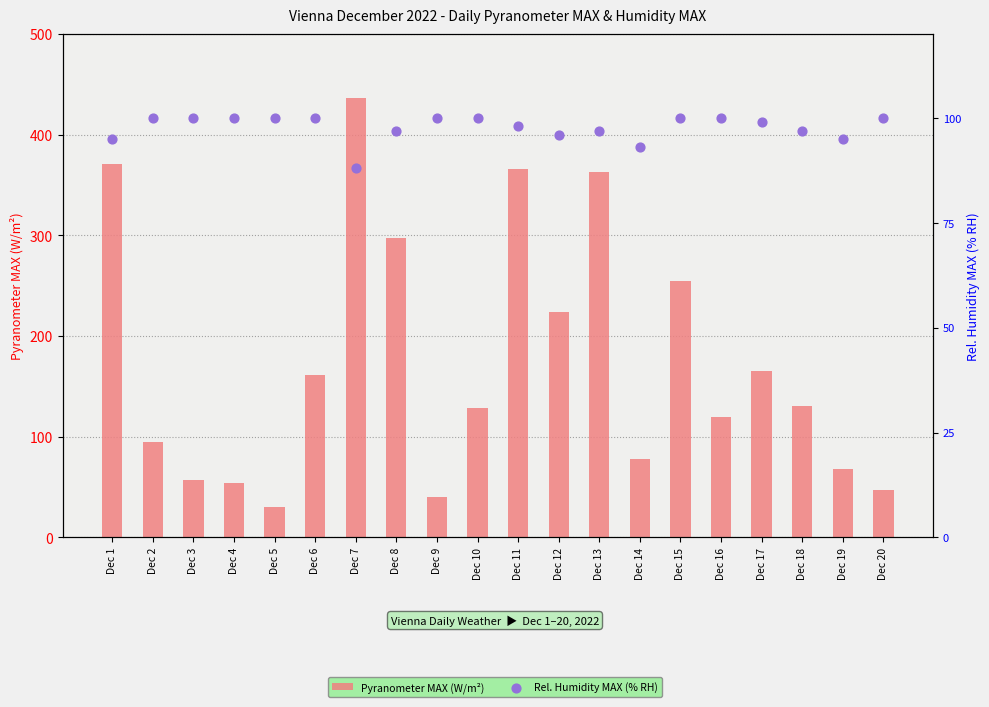

What is the total value across all series at Dec 10?

228.9